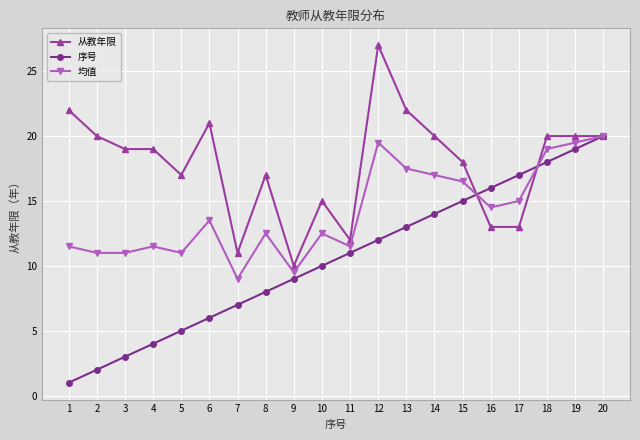

How many lines are shown in the chart?

3